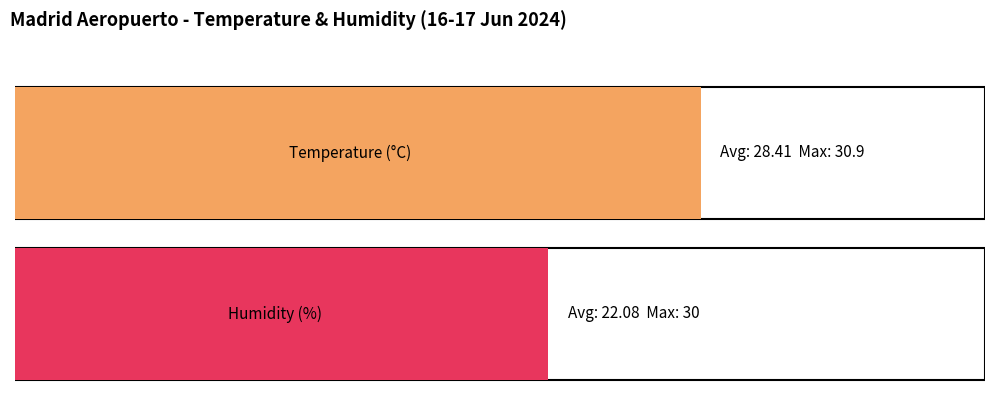

Which series has the largest range (max minus min)?

Humidity (%)